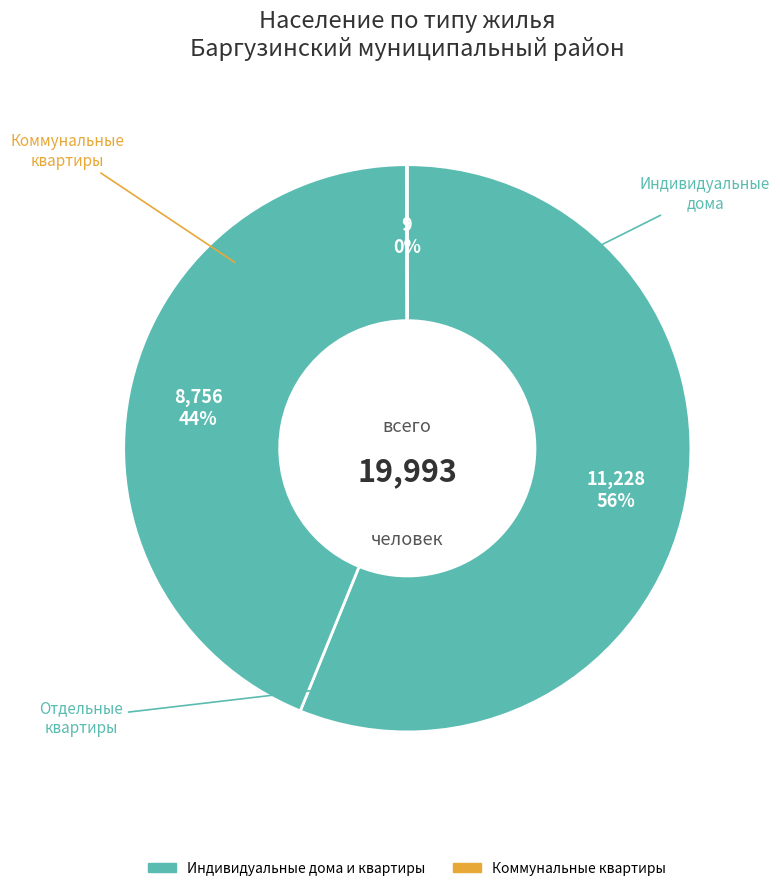

To the nearest percent, what is the difference between the largest and smallest slice percentages?

56%